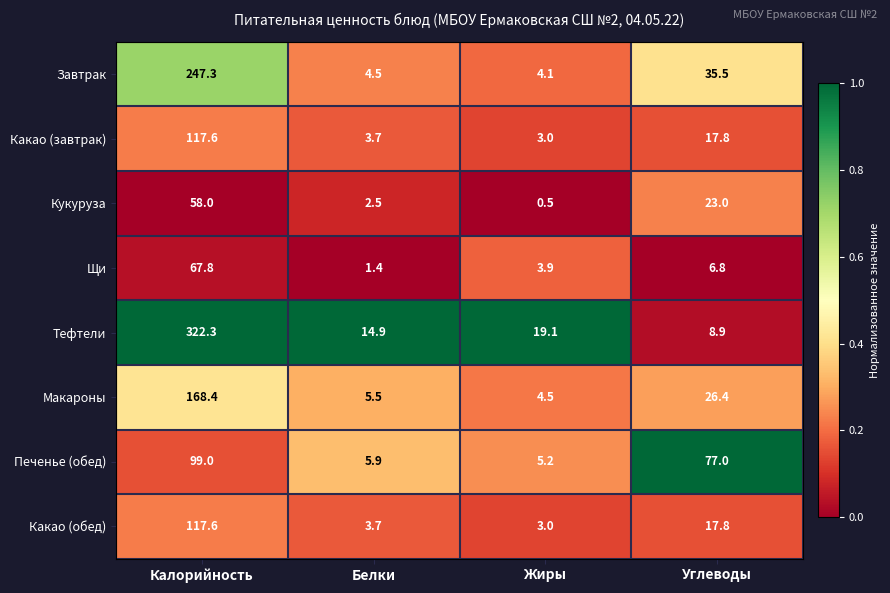

Is the value of Какао (завтрак) at Белки greater than the value of Печенье (обед) at Углеводы?

No